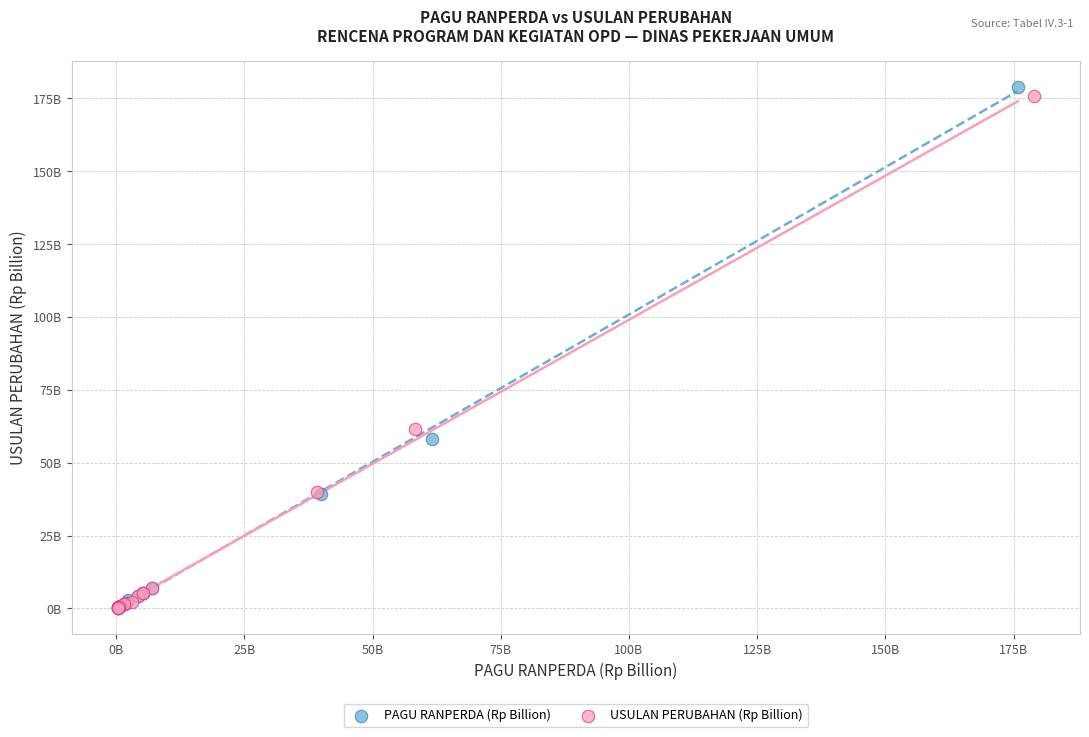

What are all the series names shown in the legend?

PAGU RANPERDA (Rp Billion), USULAN PERUBAHAN (Rp Billion)